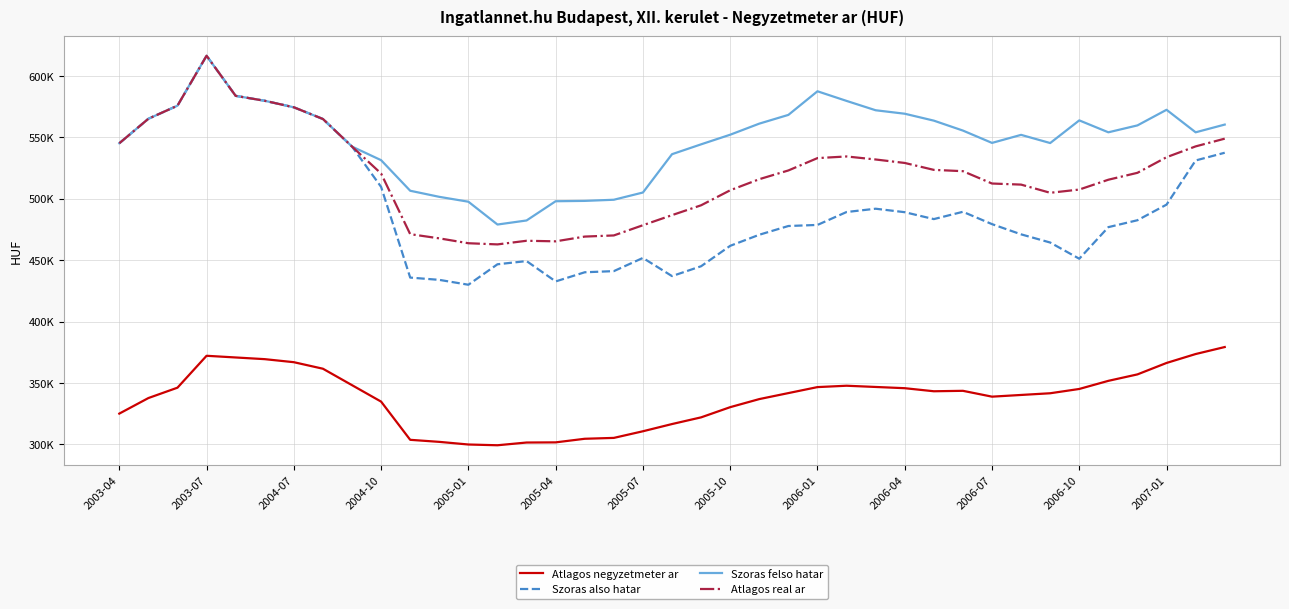

Does the chart have visible grid lines?

Yes